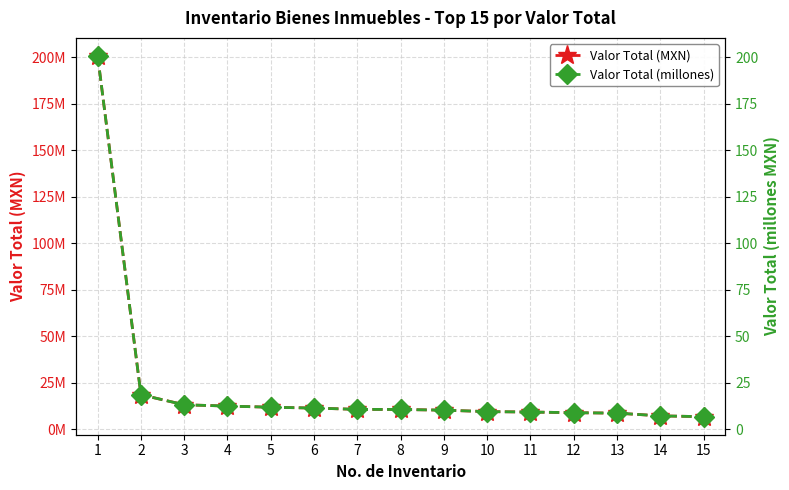

At which label is Valor Total (millones) closest to 103?

2